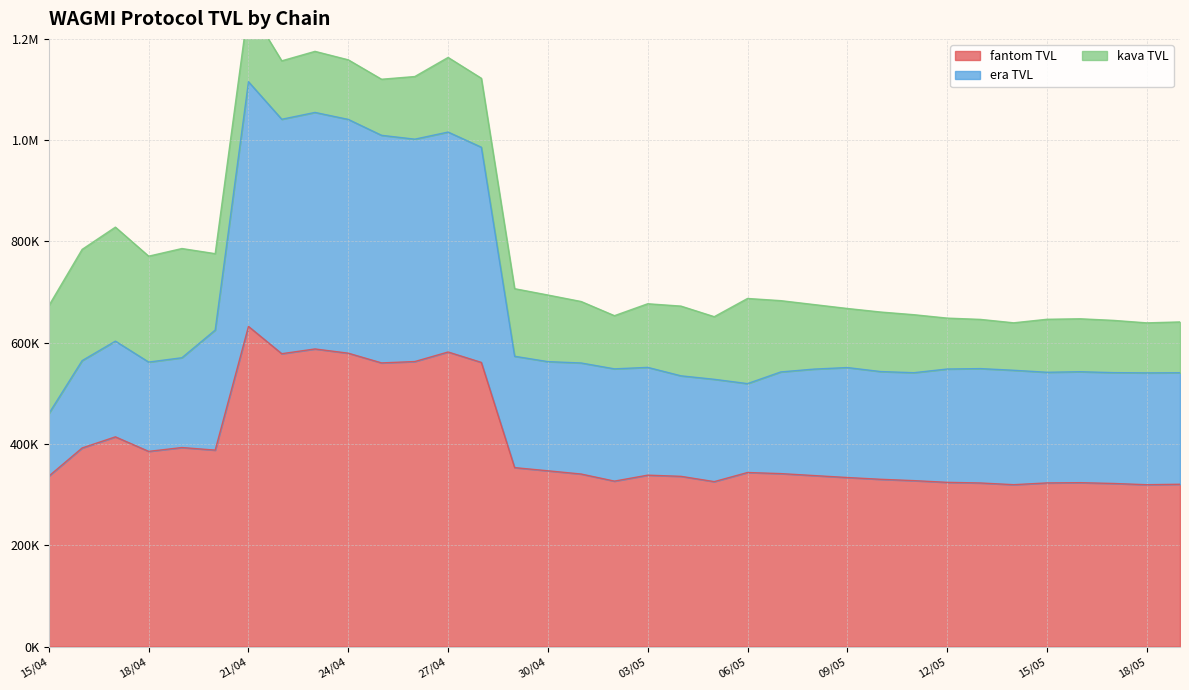

True or false: fantom TVL and kava TVL intersect in this chart.

False